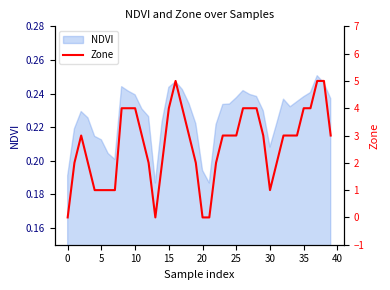

How many values are above zero?

36